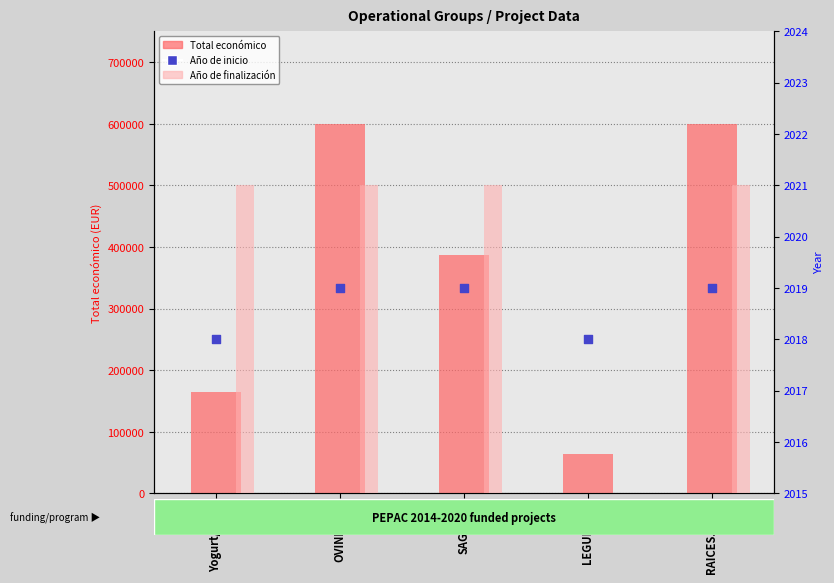

At which category is the sum across all series the highest?

OVINNOVA